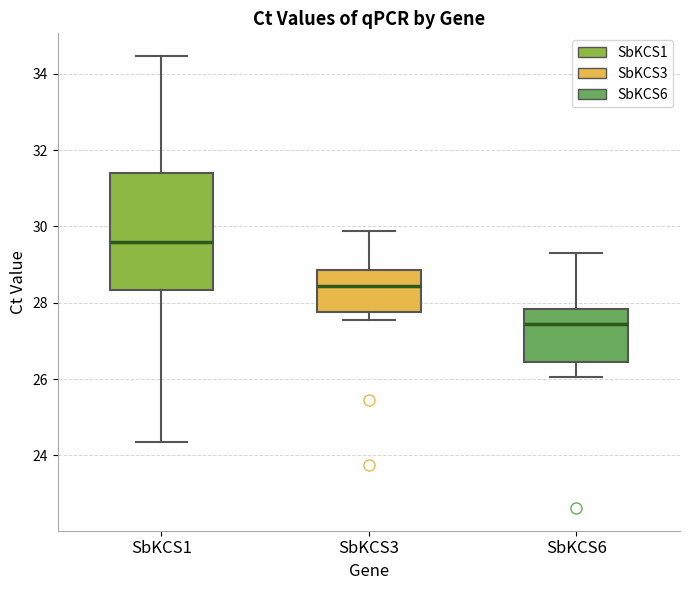

Reading left to right, transcribe this box plot: for each box, give where its median line is, the range the box spans, and where its two whiskers end, as read against the y-axis. The values are not printed on the chart, so give them approximately, as read against the axis.

SbKCS1: median 29.6, box 28.4 to 31.4, whiskers 24.4 to 34.4
SbKCS3: median 28.4, box 27.8 to 28.8, whiskers 27.6 to 29.8
SbKCS6: median 27.4, box 26.4 to 27.8, whiskers 26.0 to 29.4